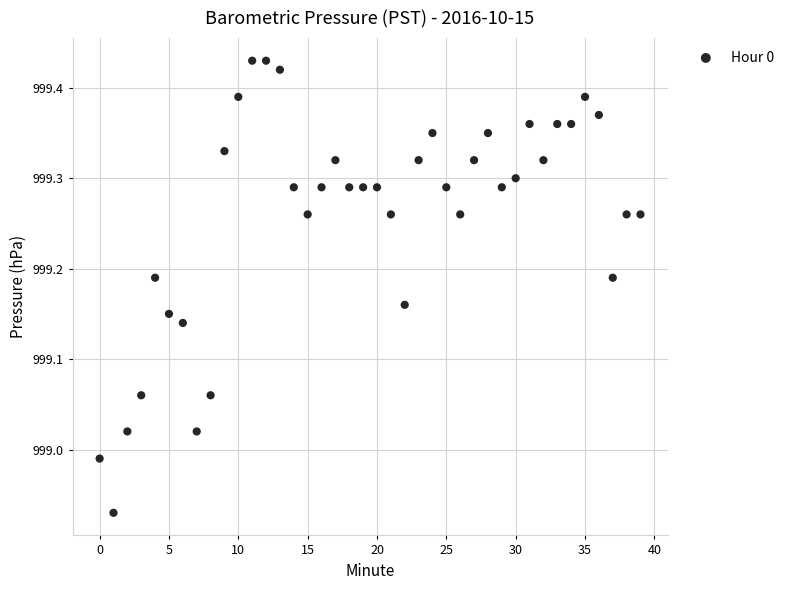

What is the range of Y values (max minus min)?

0.5